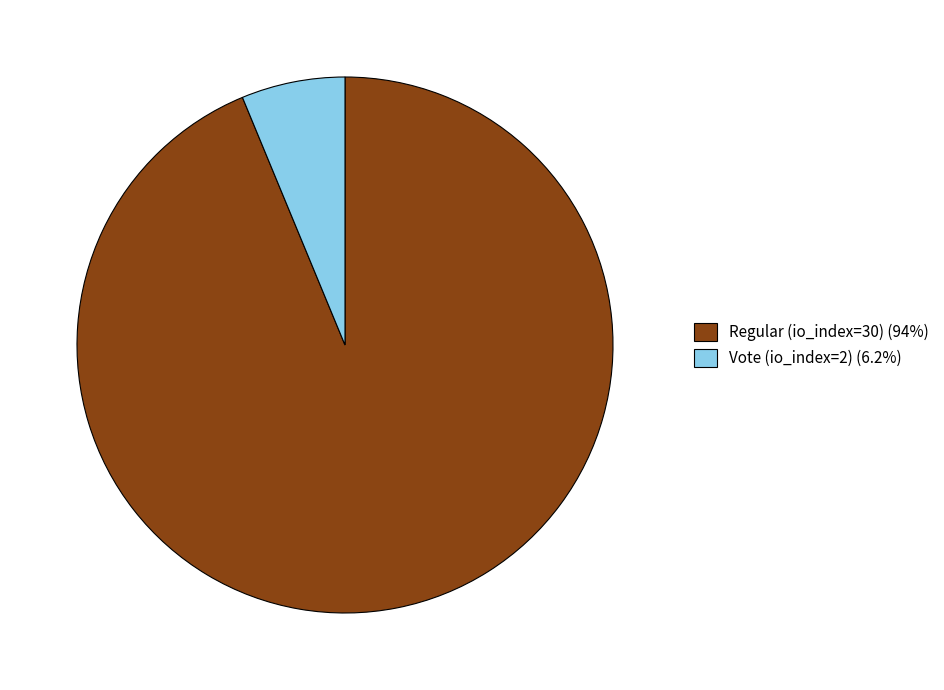

What is the smallest slice in the pie chart?

Vote (io_index=2)